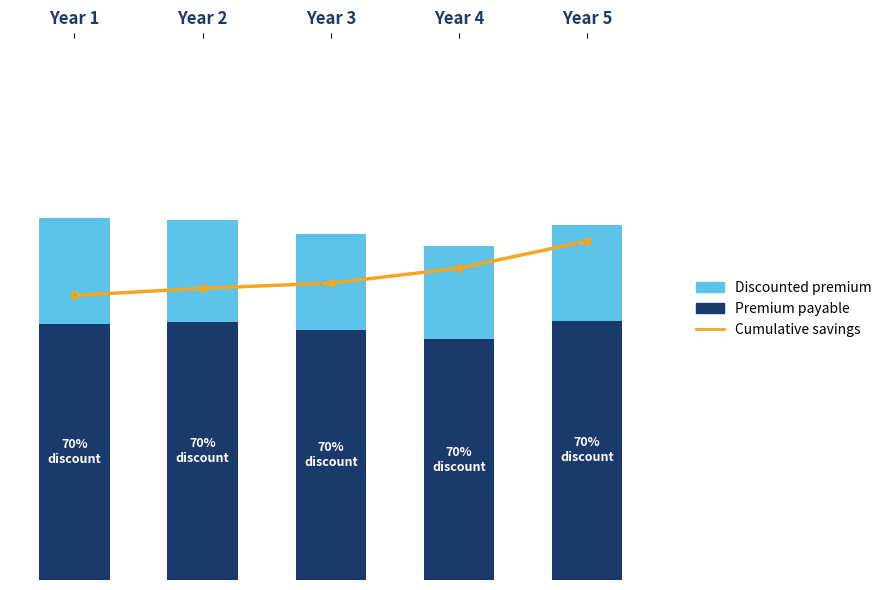

Reading right to left, extract all data points from this chart.

Premium payable: Year 5=266785.0	Year 4=247615.0	Year 3=257045.0	Year 2=265129.0	Year 1=263343.0
Discounted premium: Year 5=98684.0	Year 4=96498.0	Year 3=99340.0	Year 2=105707.0	Year 1=108598.0
Cumulative savings: Year 5=776.8	Year 4=714.6	Year 3=680.3	Year 2=668.9	Year 1=652.1